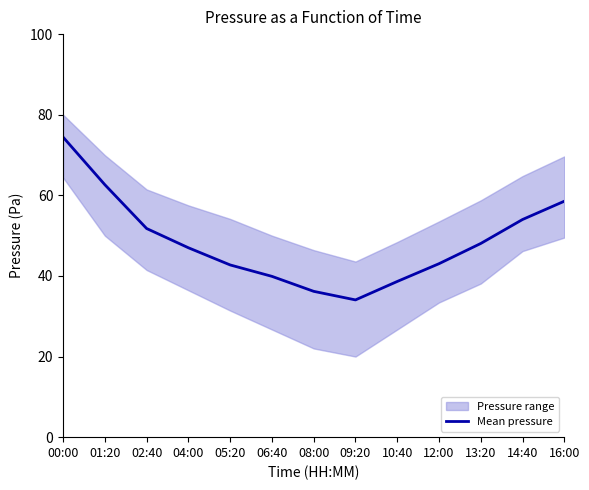

True or false: the data shows 43.0 at 12:00.

True